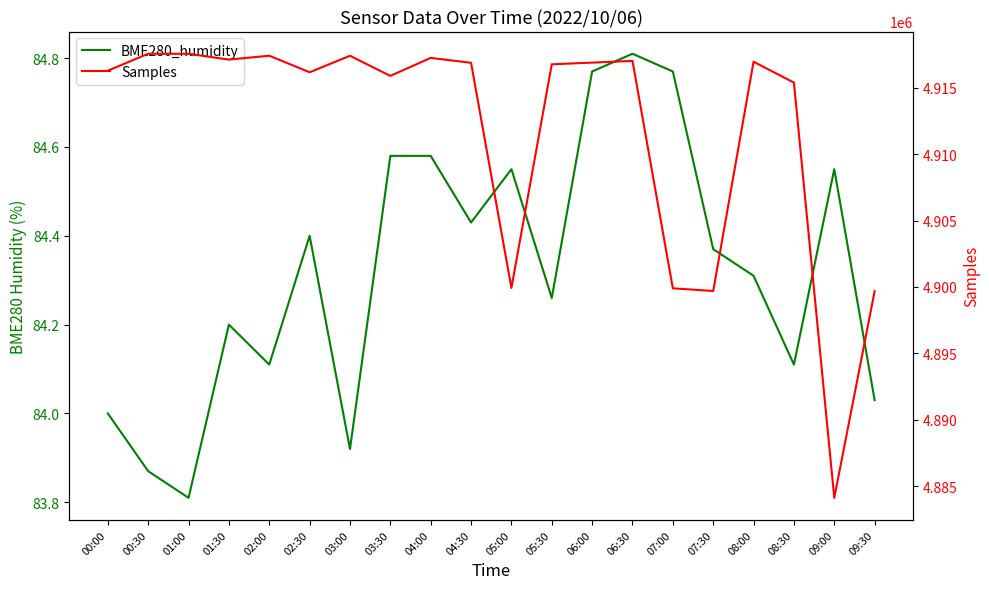

Which series changed the most between 02:30 and 05:30?

Samples